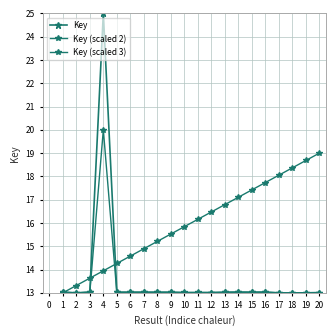

What is the value of the Key (scaled 2) point at the 6th from the left?

13.0